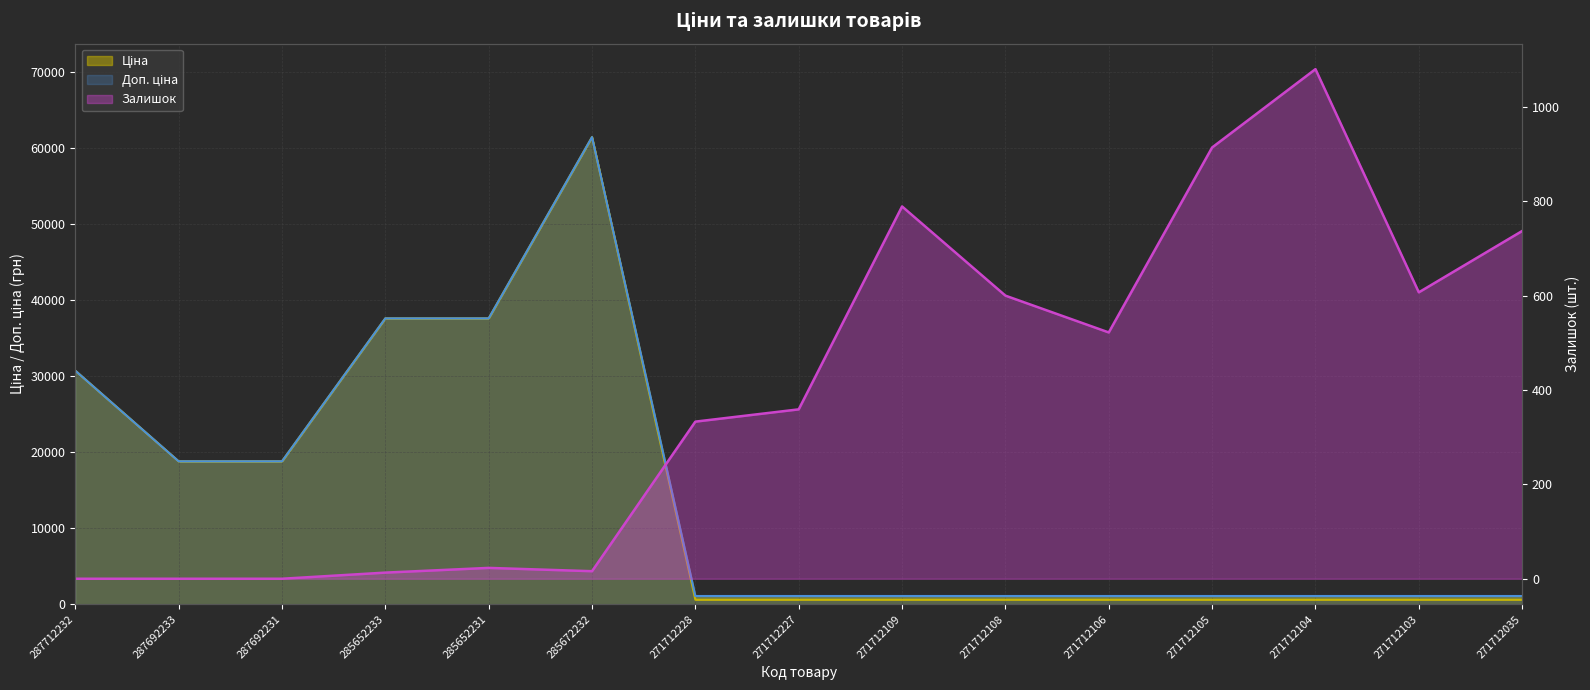

Reading left to right, extract all data points from this chart.

Ціна: 30717.1	18796.8	18796.8	37593.6	37593.6	61434.3	589.9	589.9	589.9	589.9	589.9	589.9	589.9	589.9	589.9
Доп. ціна: 30717.1	18796.8	18796.8	37593.6	37593.6	61434.3	1081.7	1081.7	1081.7	1081.7	1081.7	1081.7	1081.7	1081.7	1081.7
Залишок: 0.0	0.0	0.0	13.0	23.0	16.0	333.0	359.0	789.0	600.0	522.0	914.0	1080.0	607.0	737.0